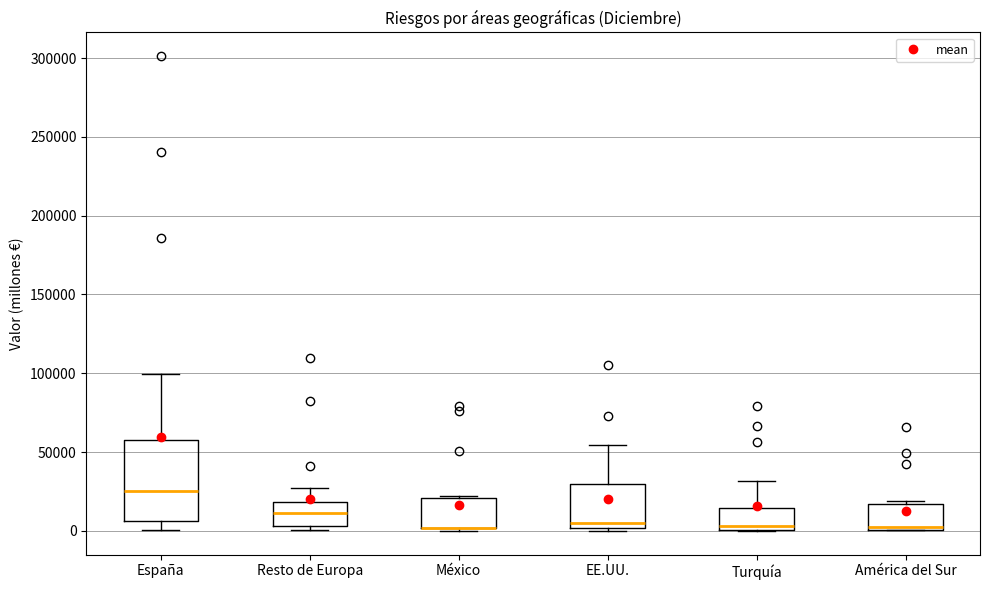

Reading left to right, transcribe this box plot: for each box, give where its median line is, the range the box spans, and where its two whiskers end, as read against the y-axis. The values are not printed on the chart, so give them approximately, as read against the axis.

España: median 25000, box 5000 to 60000, whiskers 0 to 100000
Resto de Europa: median 10000, box 5000 to 20000, whiskers 0 to 25000
México: median 0 (drawn on the box's lower edge), box 0 to 20000, whiskers 0 (just below the box's lower edge) to 20000 (just above the box's upper edge)
EE.UU.: median 5000, box 0 to 30000, whiskers 0 to 55000
Turquía: median 5000, box 0 to 15000, whiskers 0 to 30000
América del Sur: median 0 (just above the box's lower edge), box 0 to 15000, whiskers 0 to 20000